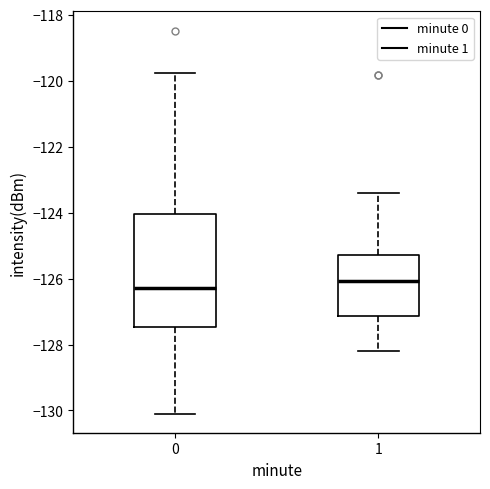

Which box has the lowest median line?

0